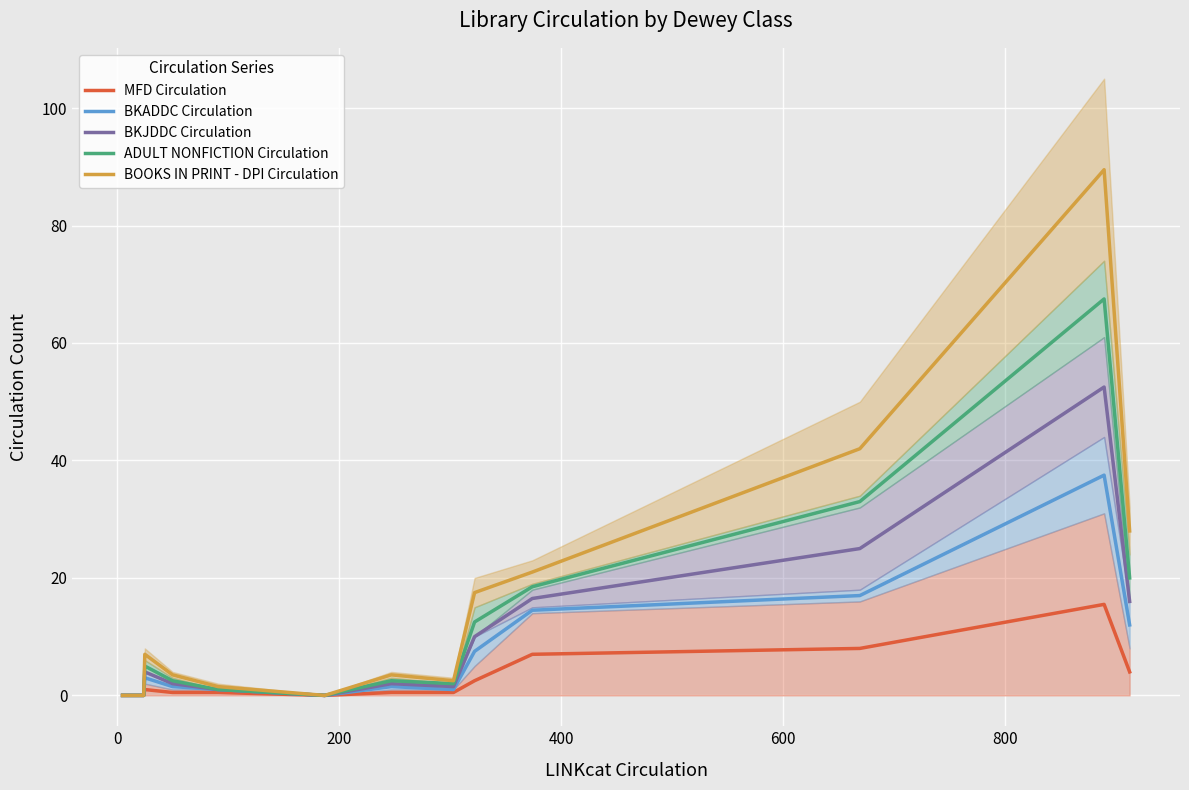

True or false: BKADDC Circulation and BOOKS IN PRINT - DPI Circulation intersect in this chart.

False